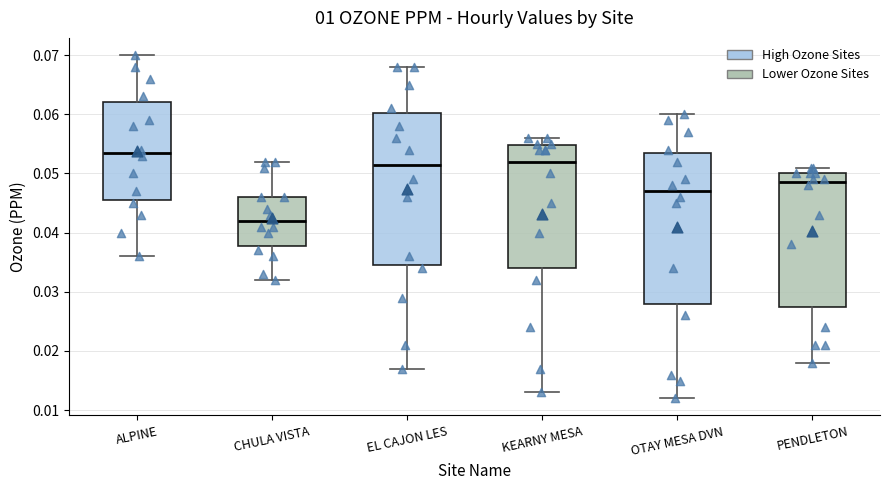

Reading left to right, transcribe this box plot: for each box, give where its median line is, the range the box spans, and where its two whiskers end, as read against the y-axis. The values are not printed on the chart, so give them approximately, as read against the axis.

ALPINE: median 0.054, box 0.046 to 0.062, whiskers 0.036 to 0.070
CHULA VISTA: median 0.042, box 0.038 to 0.046, whiskers 0.032 to 0.052
EL CAJON LES: median 0.052, box 0.035 to 0.060, whiskers 0.017 to 0.068
KEARNY MESA: median 0.052, box 0.034 to 0.055, whiskers 0.013 to 0.056
OTAY MESA DVN: median 0.047, box 0.028 to 0.054, whiskers 0.012 to 0.060
PENDLETON: median 0.049, box 0.028 to 0.050, whiskers 0.018 to 0.051